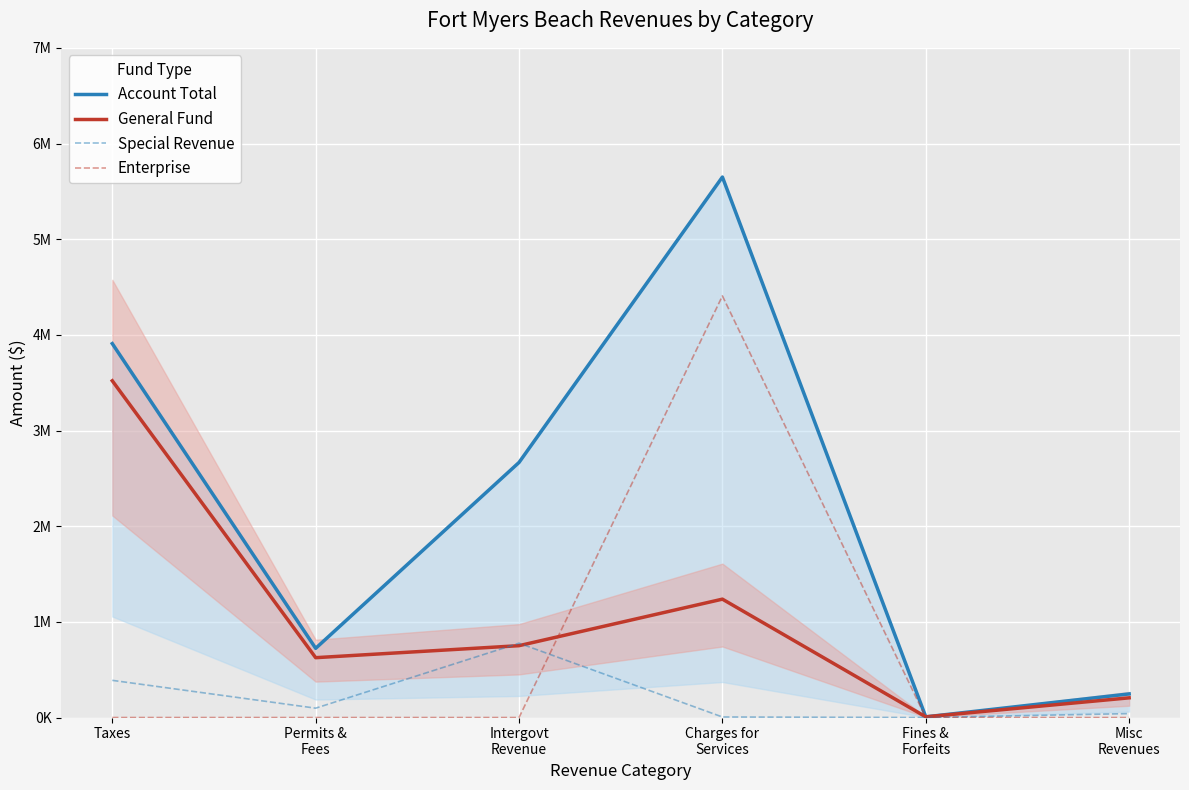

How many data points in Account Total are less than 2666419?

3